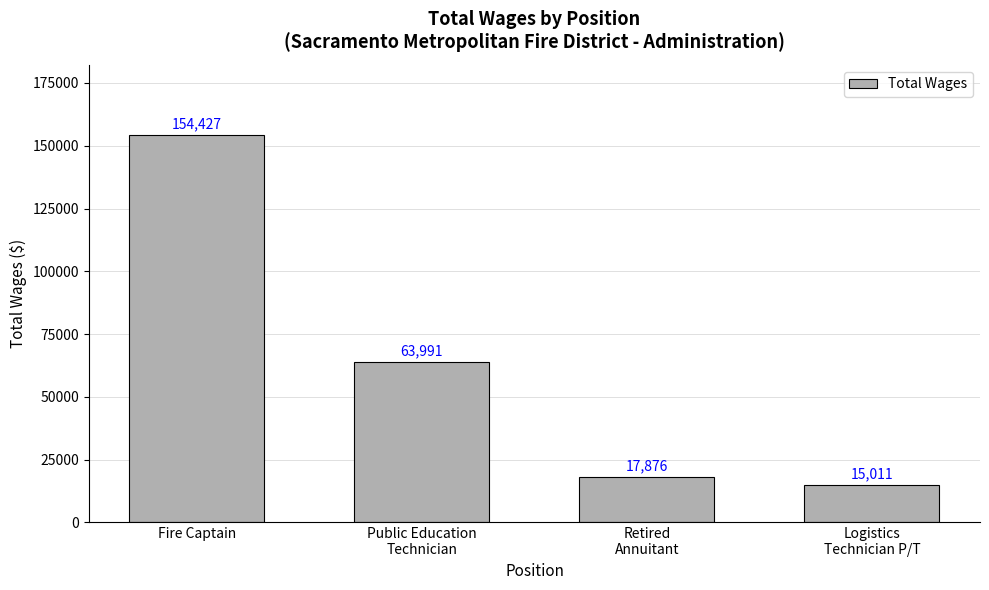

Does the chart contain stacked bars?

No